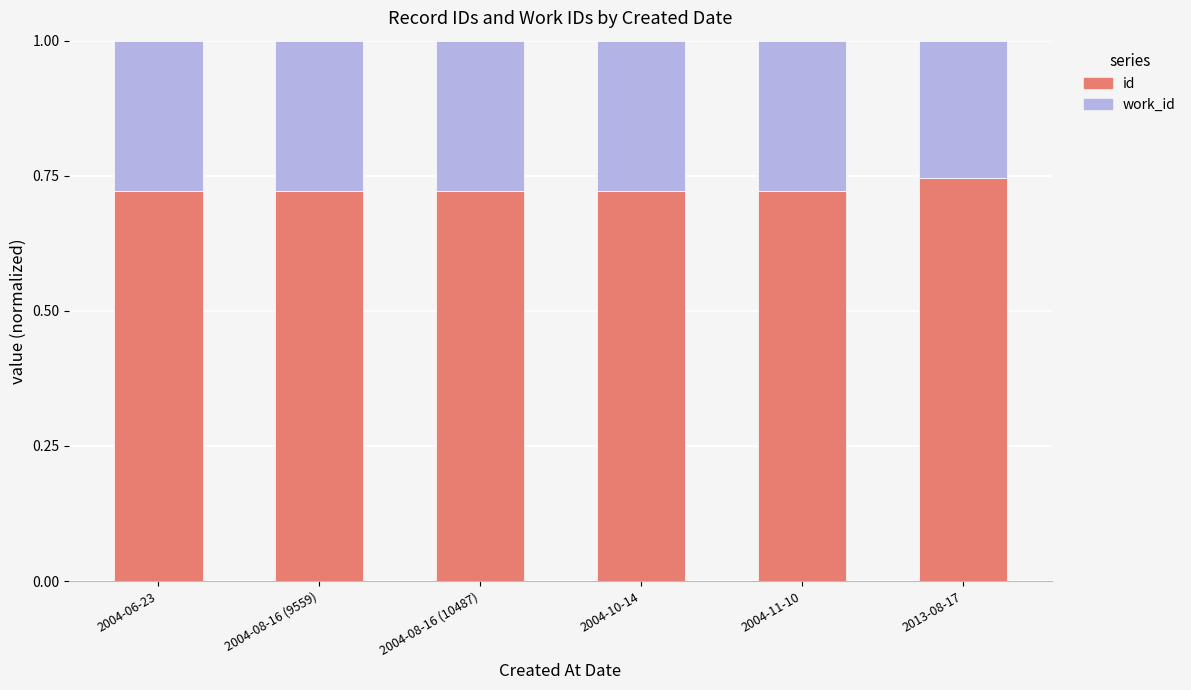

True or false: id has a value of 0.5 at 2004-08-16 (9559).

False